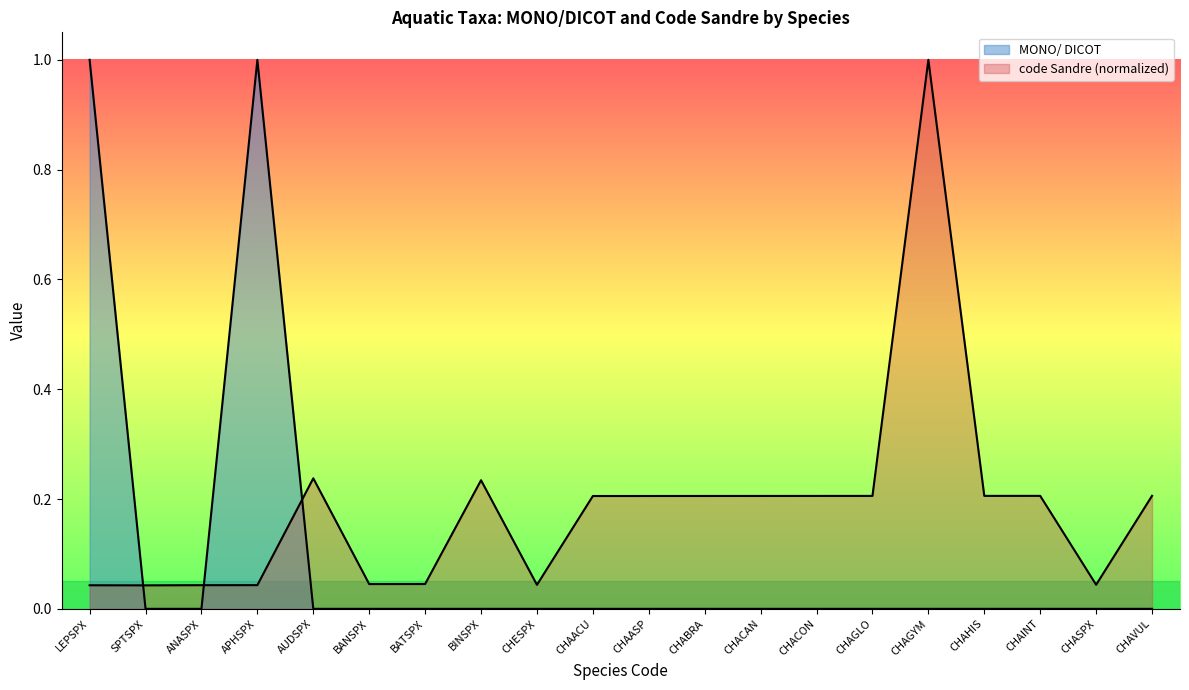

How many lines are shown in the chart?

2